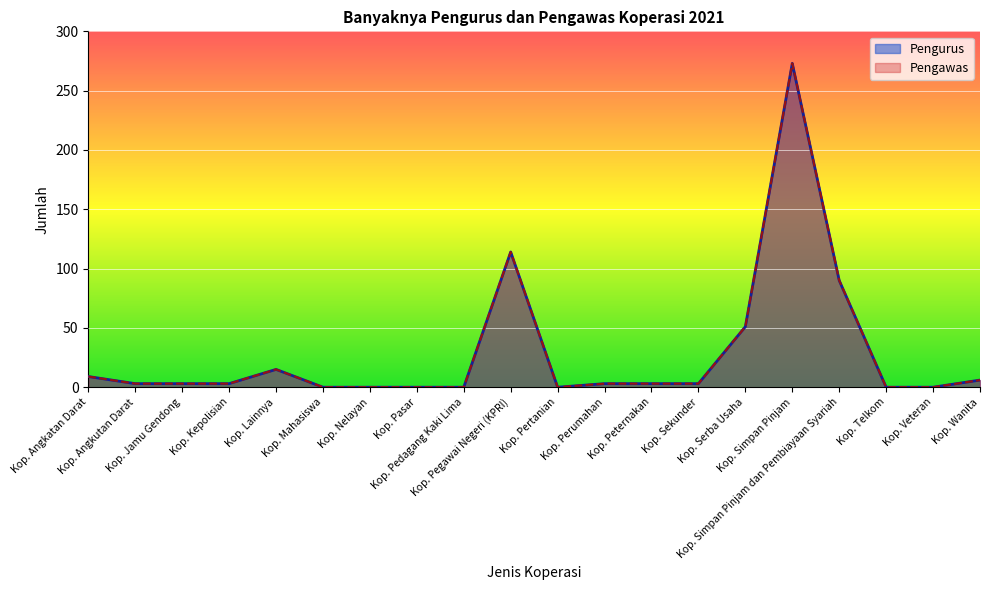

Reading left to right, what are all the values shown in this chart?

Pengurus: 9	3	3	3	15	0	0	0	0	114	0	3	3	3	51	273	90	0	0	6
Pengawas: 9	3	3	3	15	0	0	0	0	114	0	3	3	3	51	273	90	0	0	6